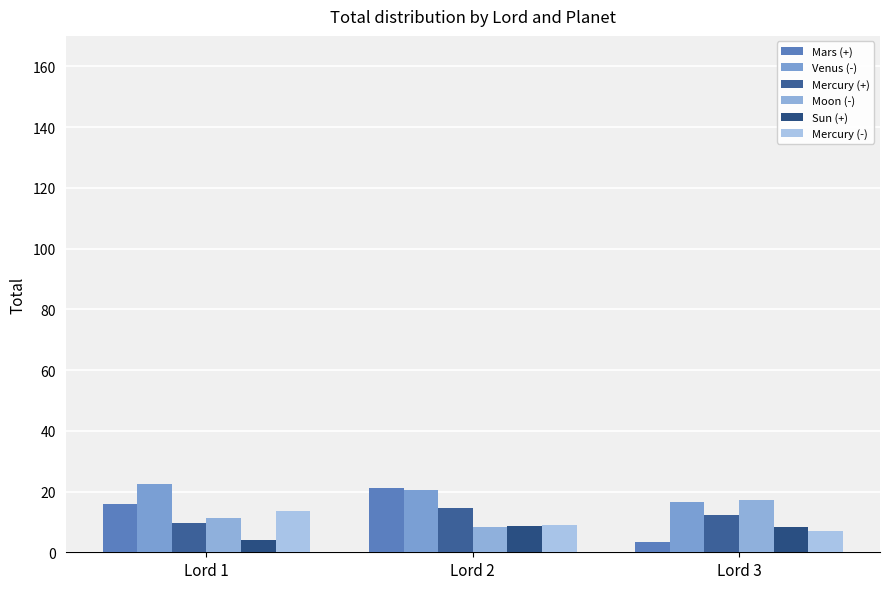

How many values in the Mars (+) series are below 15?

1